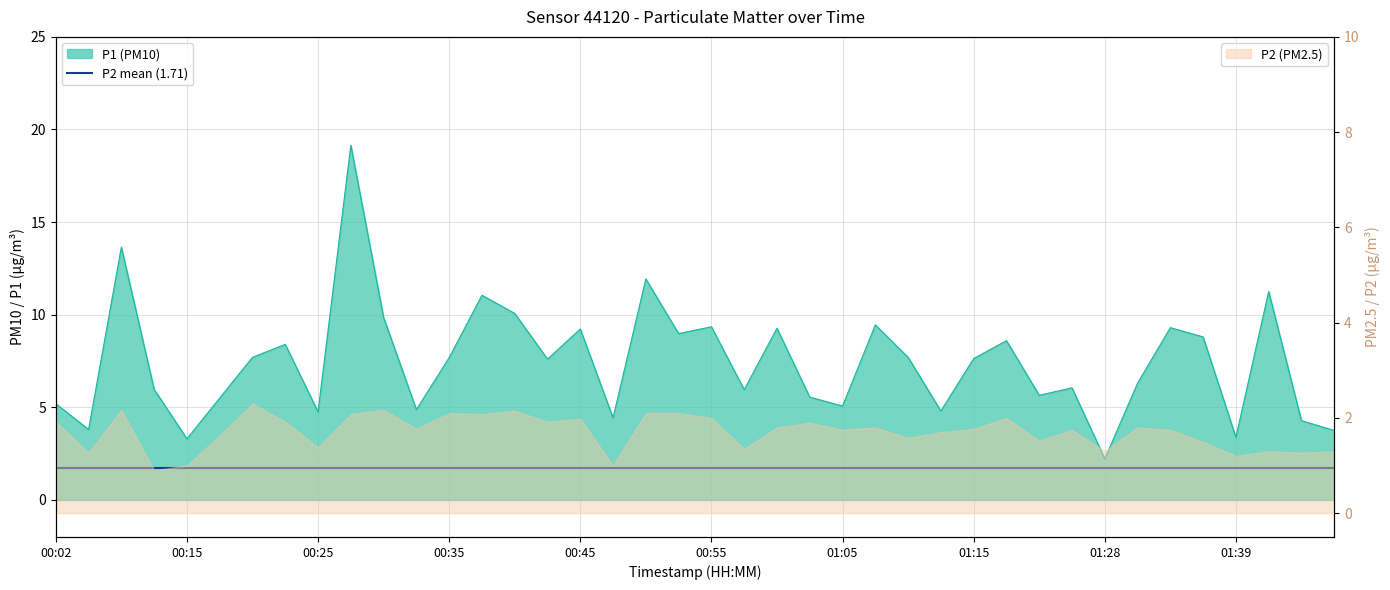

What is the change in value from 00:42 to 01:18?

+1.0